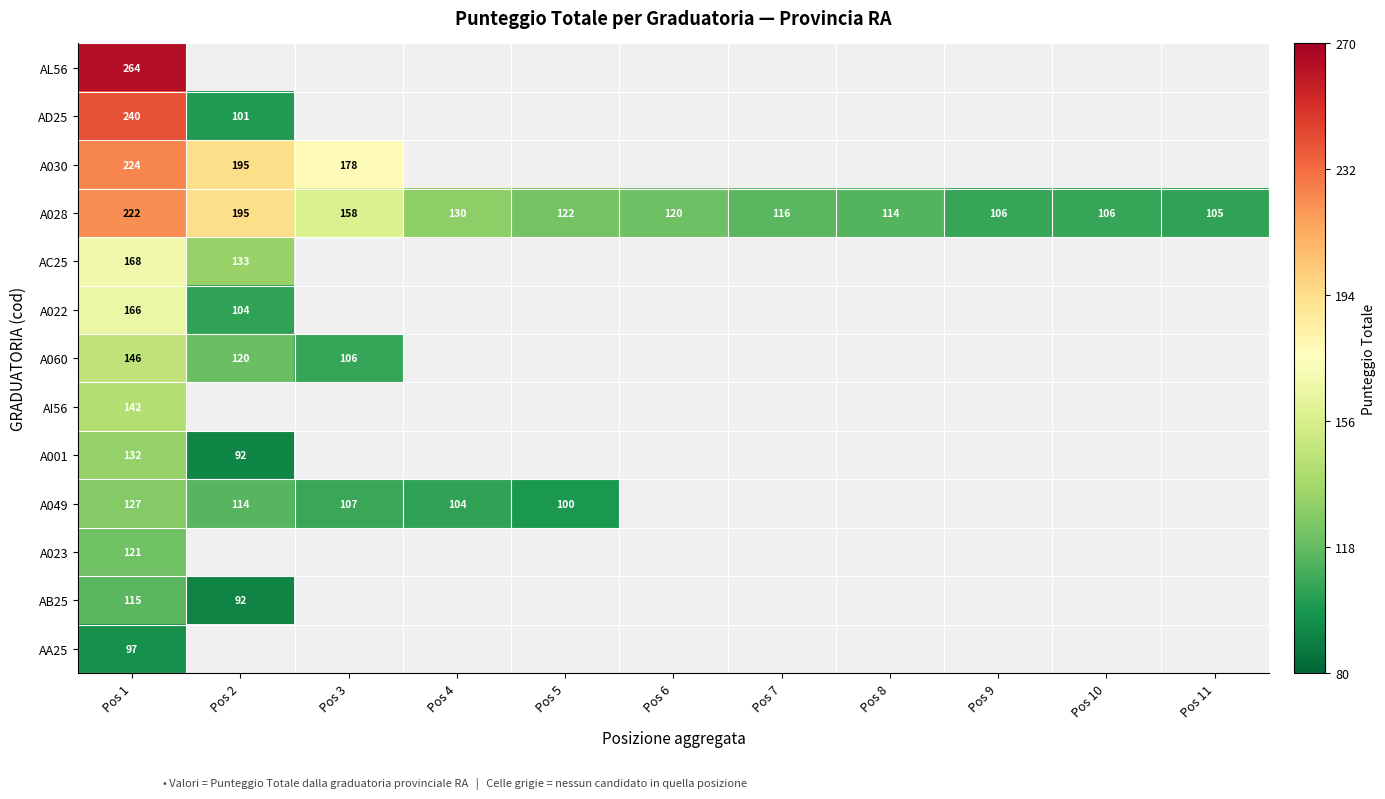

What value does the A028 series have at Pos 9?

106